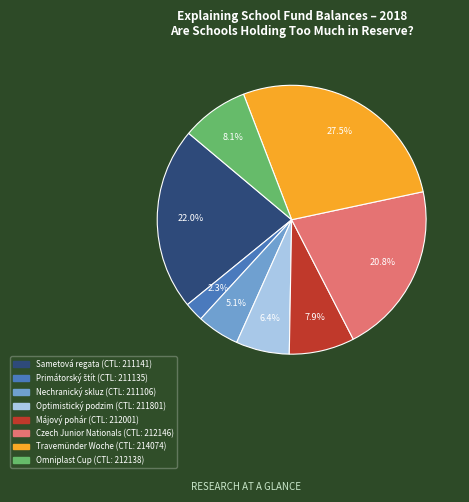

Is there any slice that represents more than half of the pie?

No